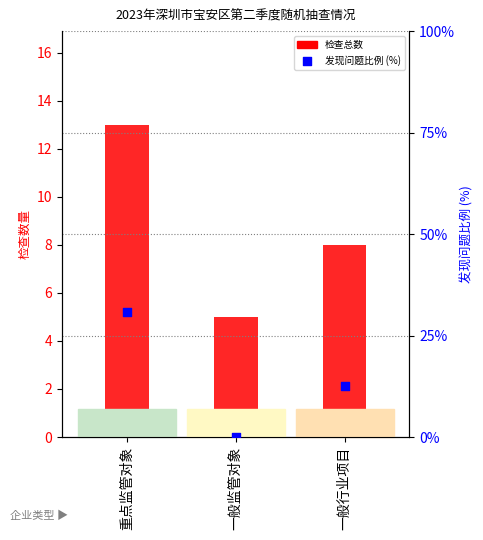

What are all the series names shown in the legend?

检查总数, 发现问题比例